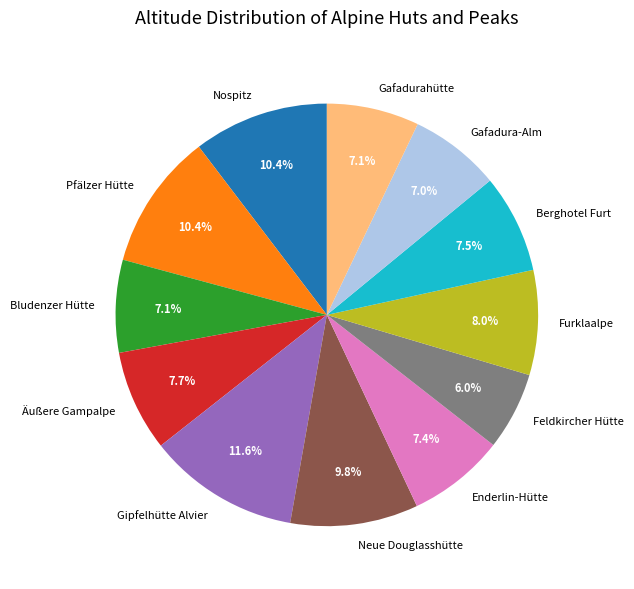

True or false: Äußere Gampalpe accounts for 8% of the total.

True